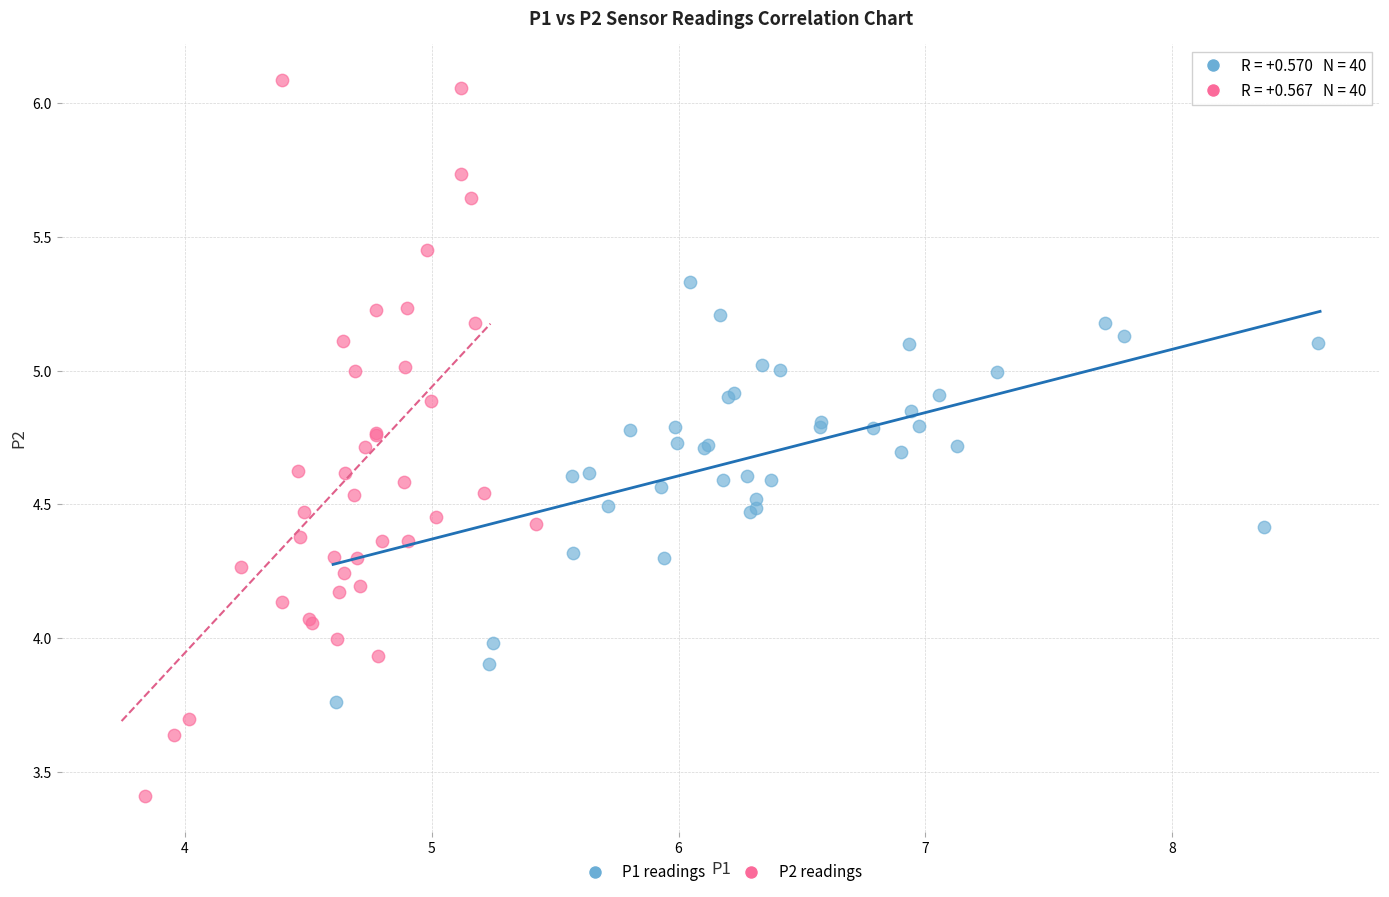

Which series has the widest spread of Y values?

P2 readings